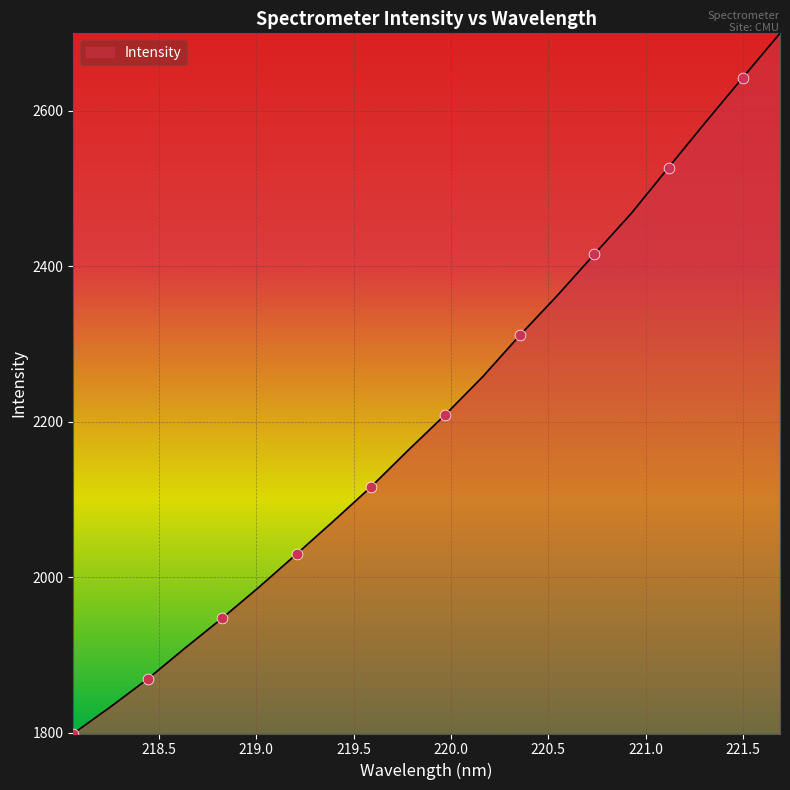

What is the difference between the maximum and minimum values?

900.1